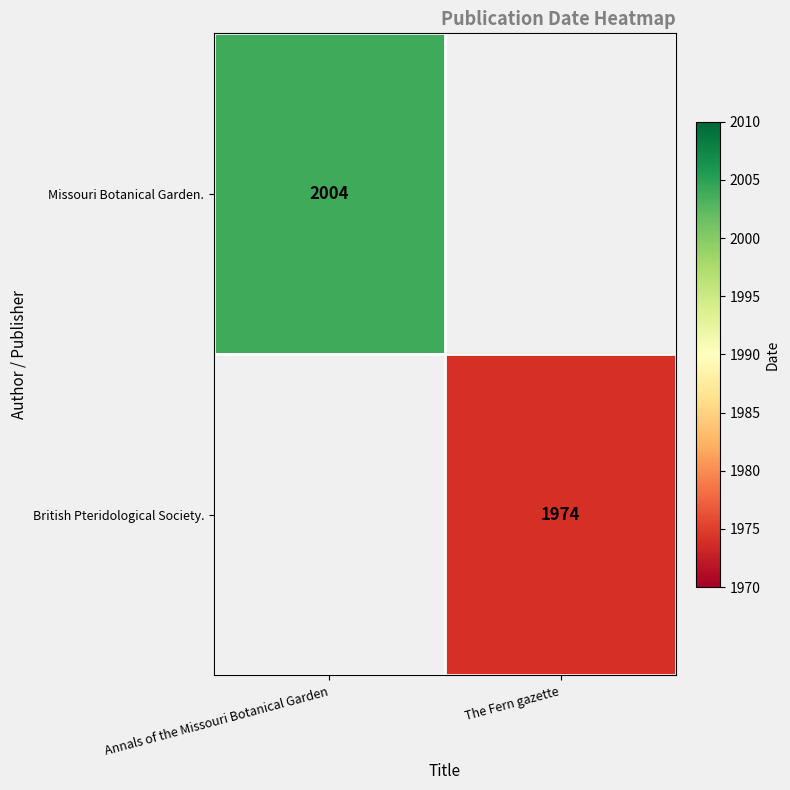

How many distinct data groups are displayed?

2